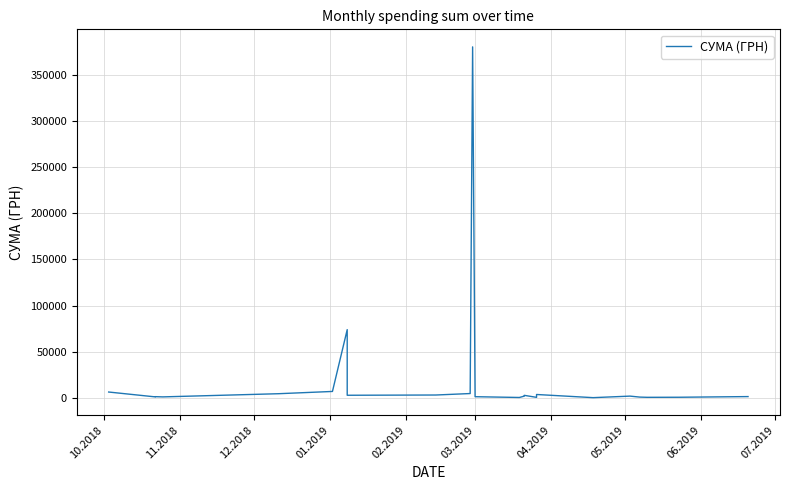

The chart shows a value of 2423.4 at 03.2019. True or false?

False